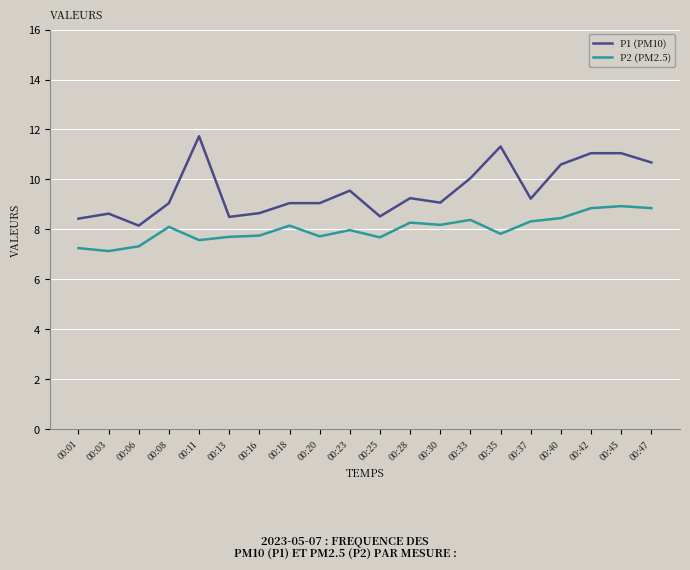

Count the number of categories in the chart.

20